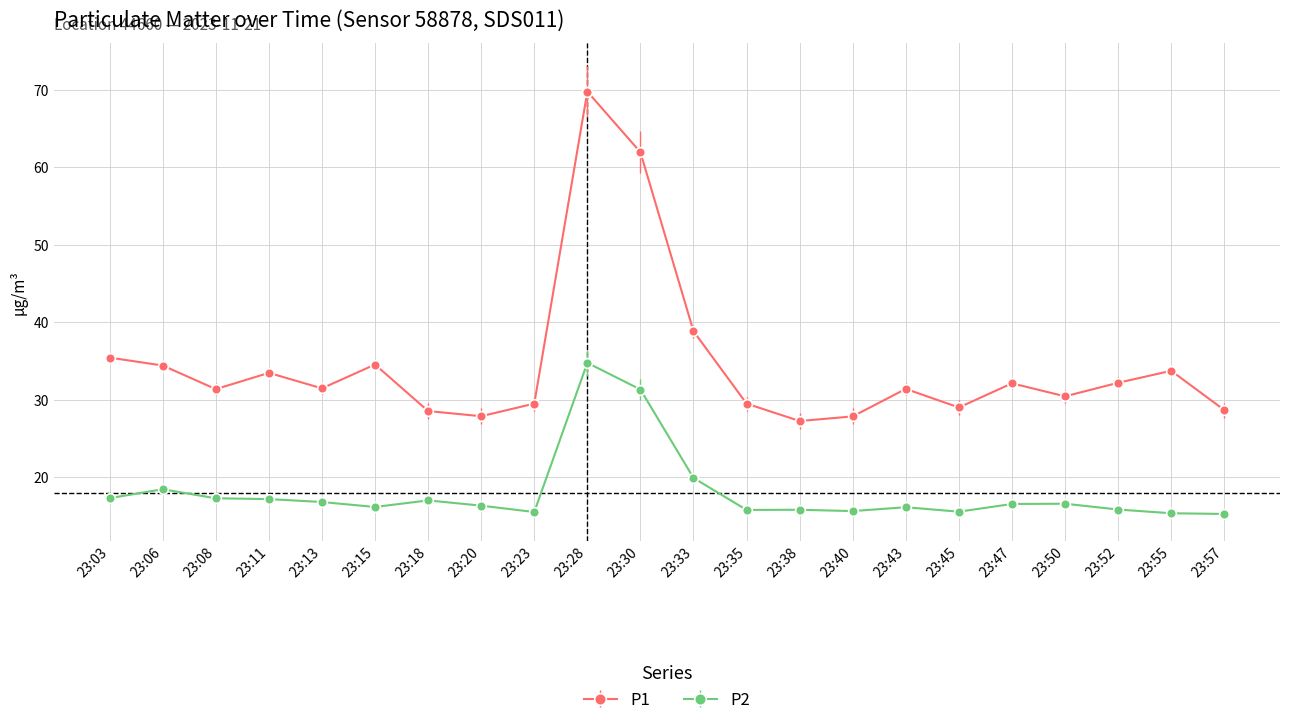

What is the difference between the second highest and second lowest values in the P1 series?

34.1